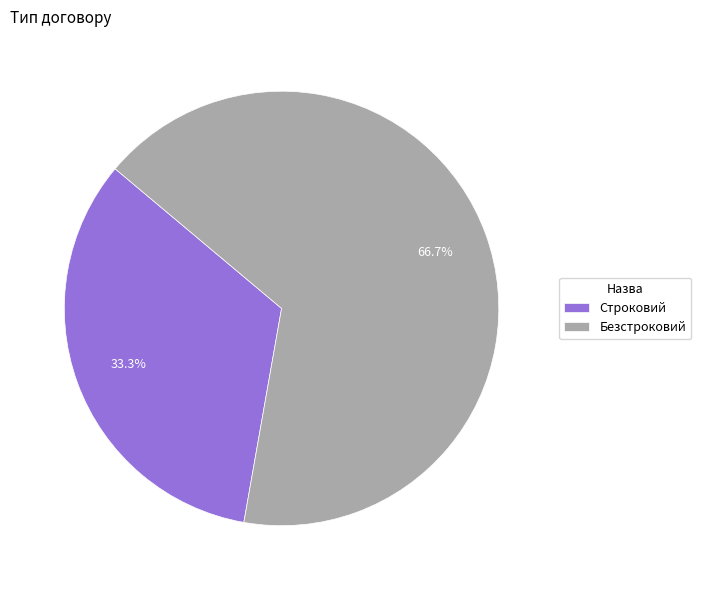

Which slice represents more than half of the pie?

Безстроковий